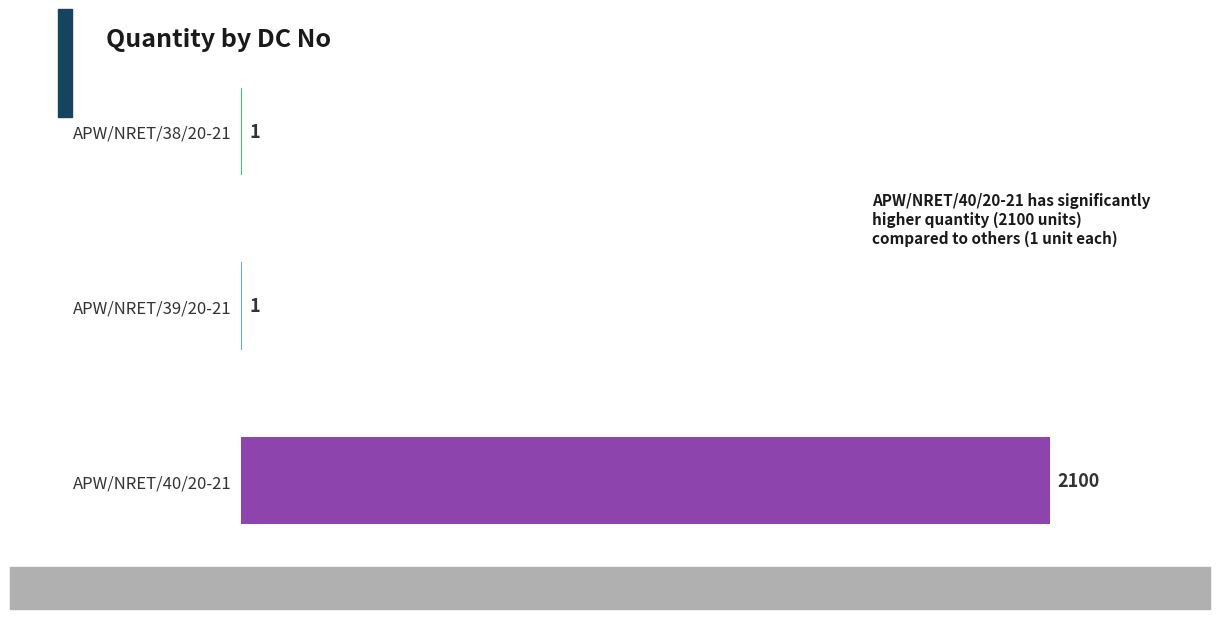

How many values are between 1 and 2100?

3